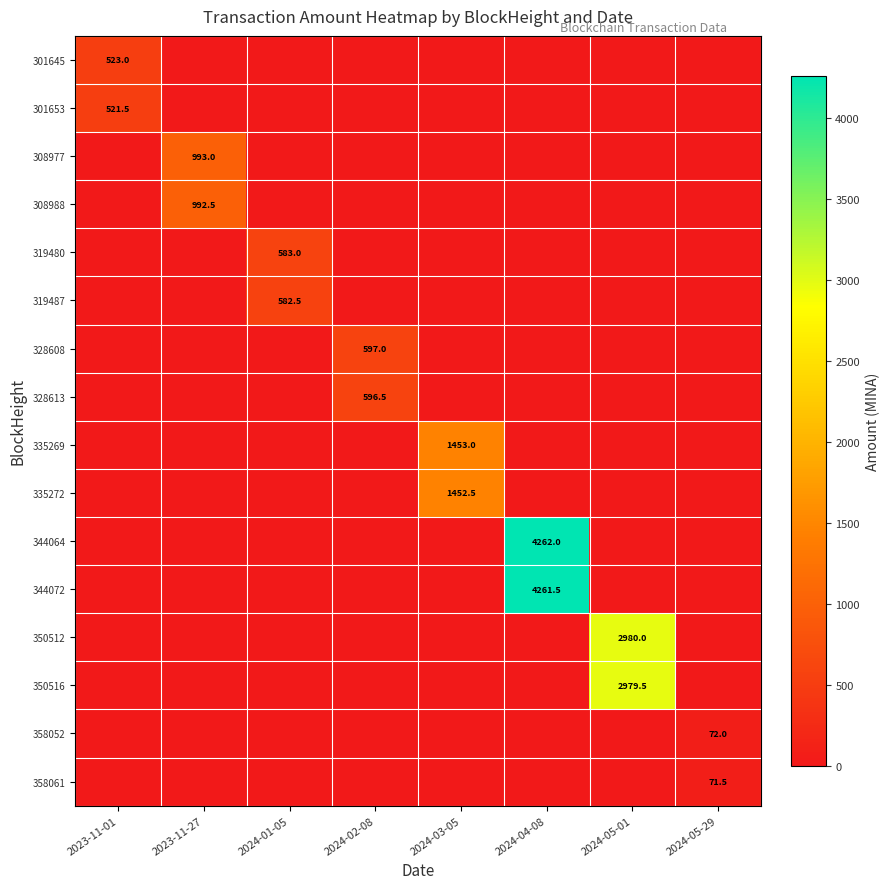

The 335269 series shows 1453.0 at 2024-03-05. True or false?

True